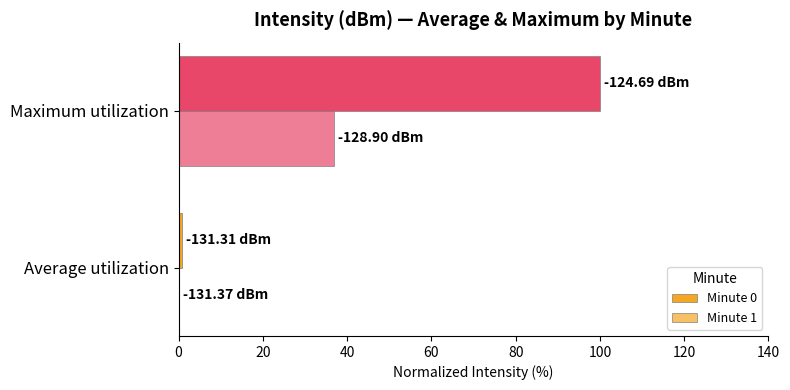

How many data points does each series have?

2